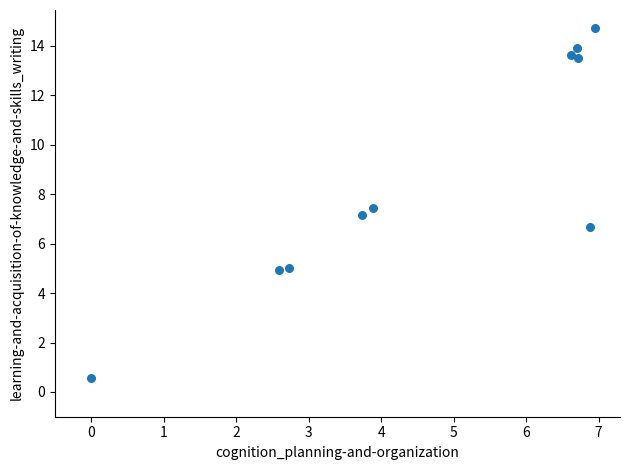

What is the average X value?

4.7